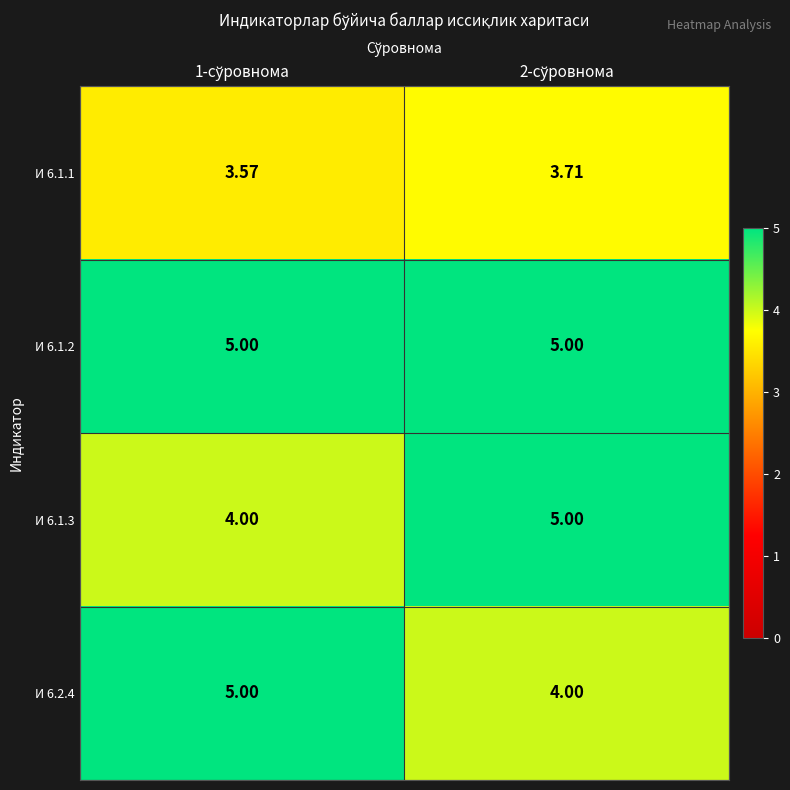

How many data points in И 6.2.4 are less than 5?

1